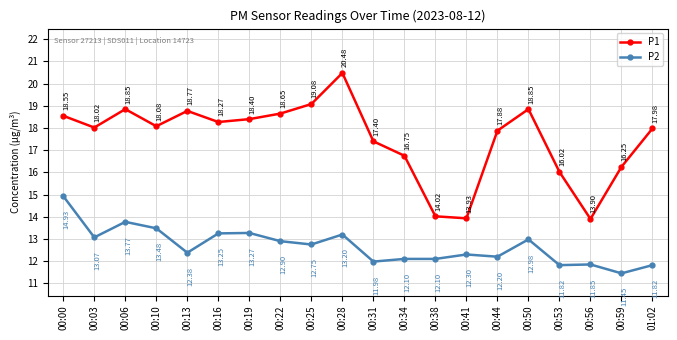

List the series in order of their peak value, lowest first.

P2, P1